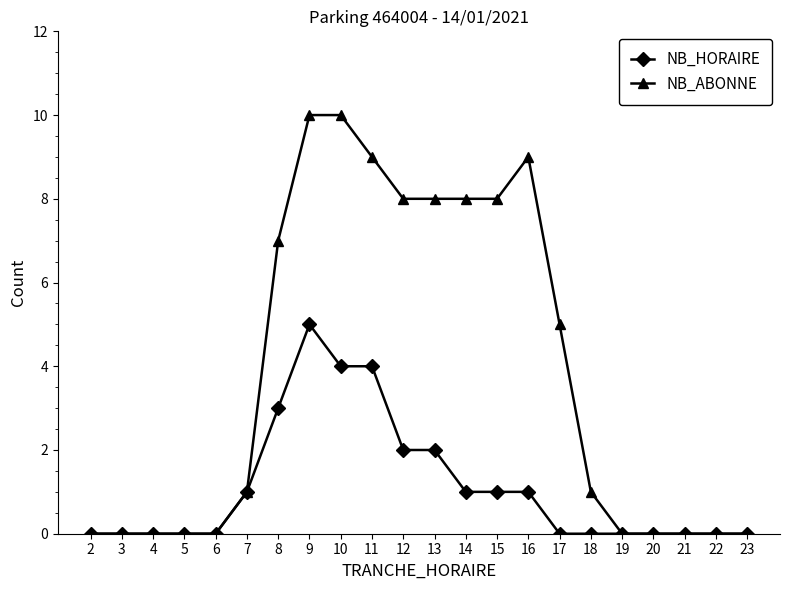

Which series has the largest range (max minus min)?

NB_ABONNE